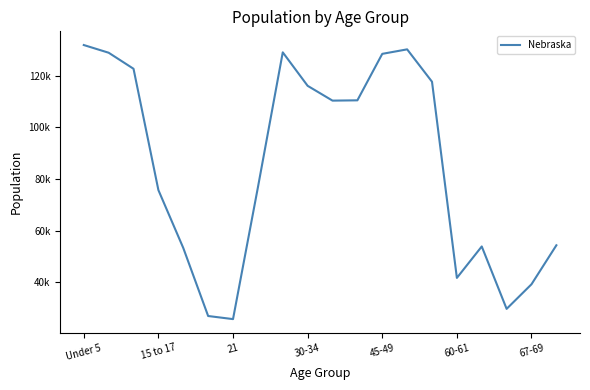

Is this an area chart (filled region under the line)?

No